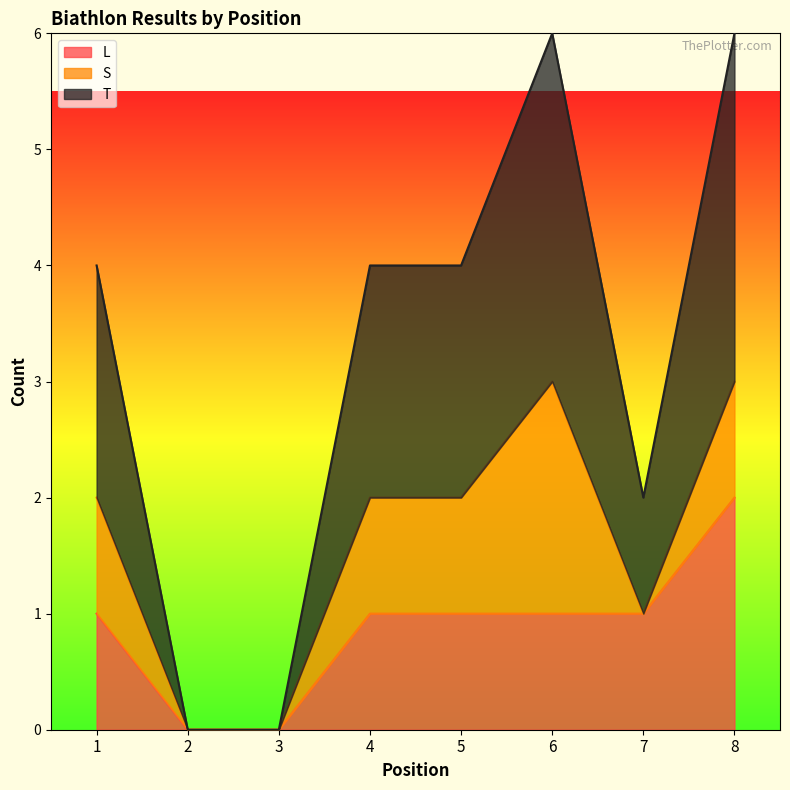

True or false: L has a value of 1 at 6.

False